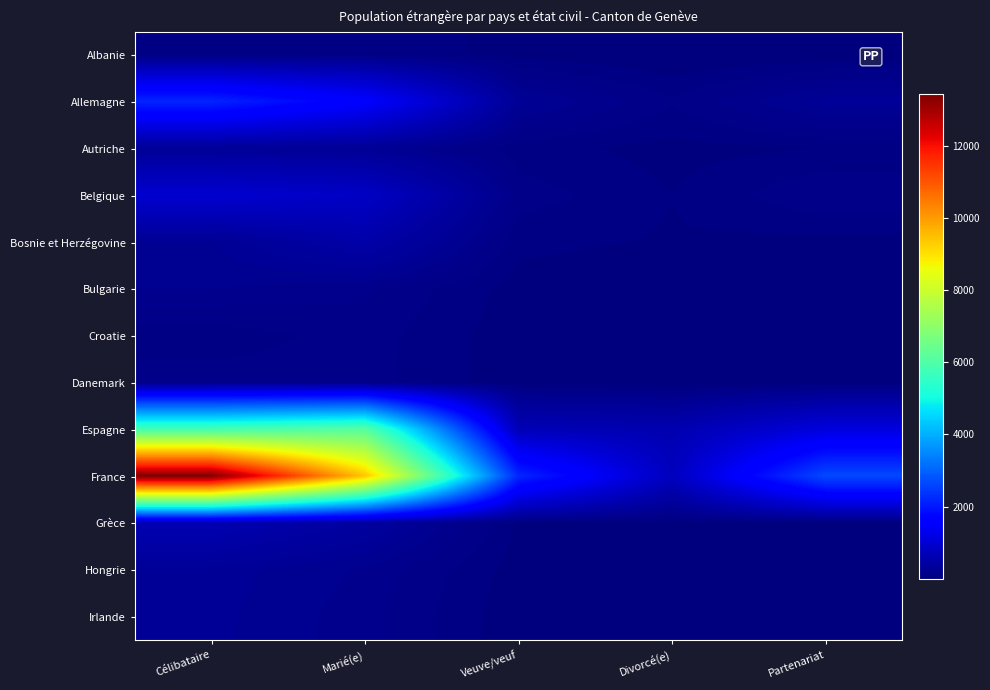

Between Divorcé(e) and Partenariat, which series saw the biggest shift?

France